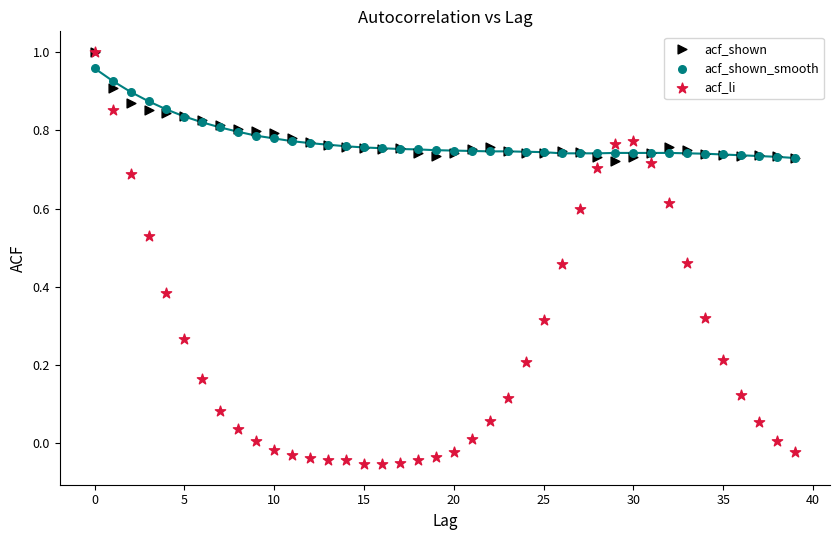

Which series reaches the minimum Y coordinate?

acf_li